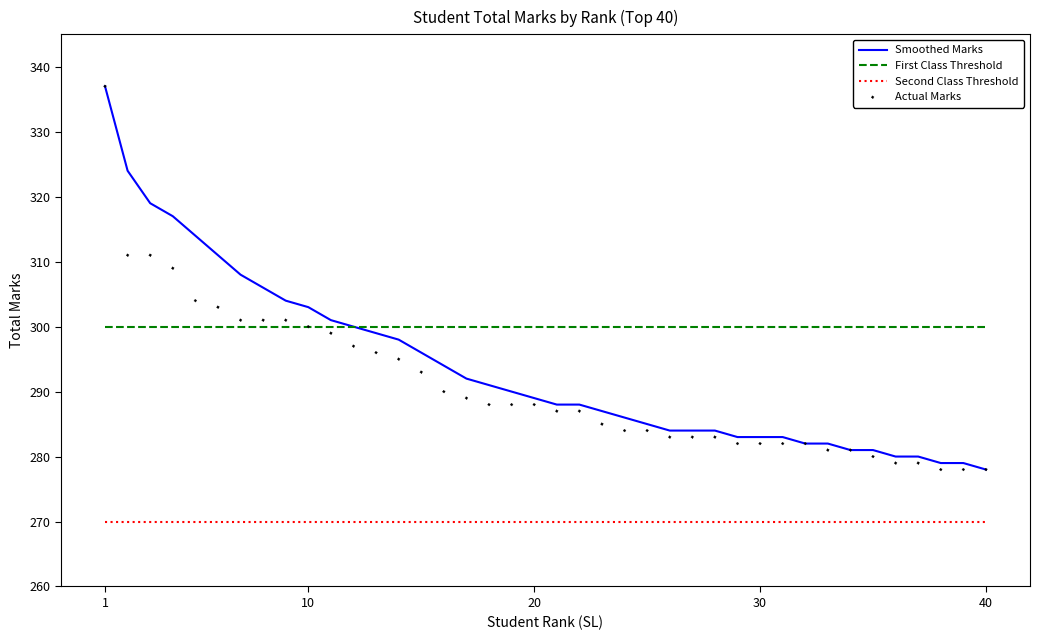

At how many categories does at least one series exceed 294?

40